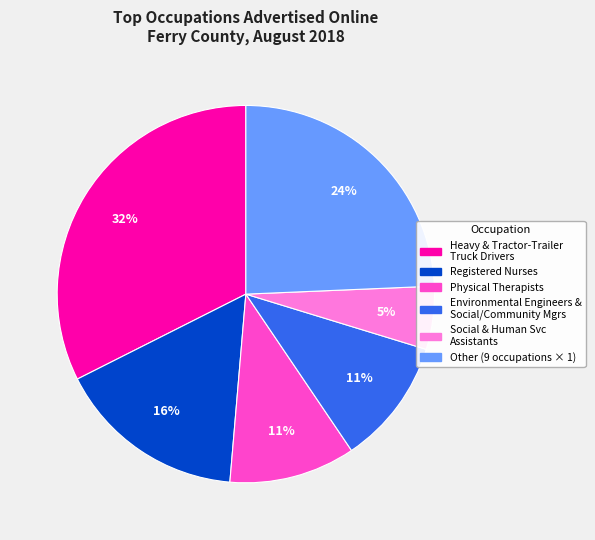

To the nearest percent, what is the average slice percentage?

17%